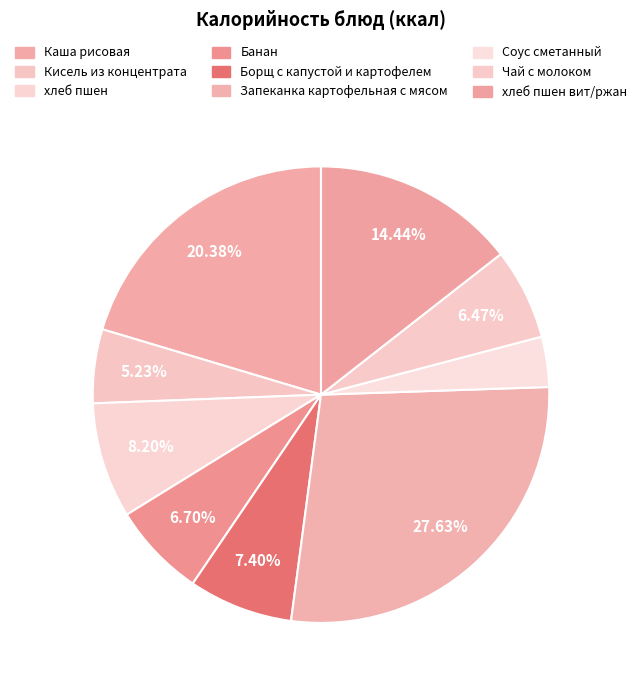

To the nearest percent, what percentage of the pie is Банан?

7%